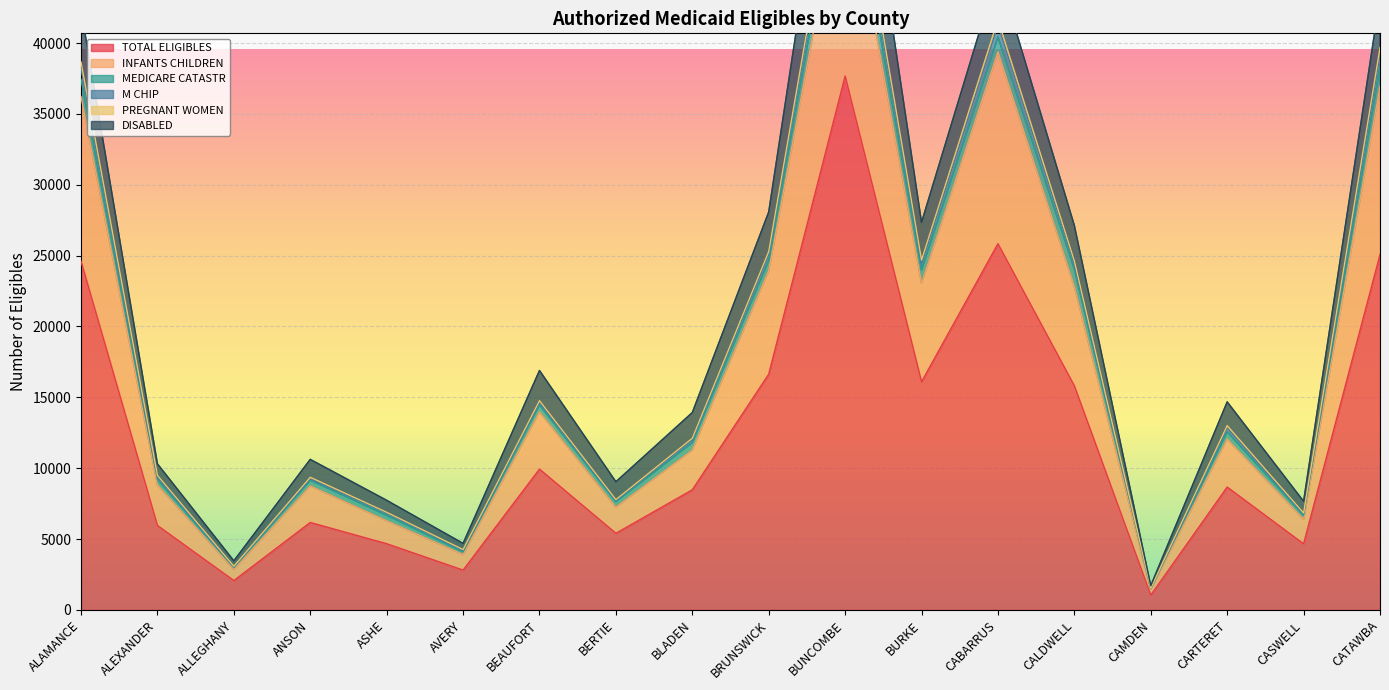

What is the average value of the TOTAL ELIGIBLES series?

12310